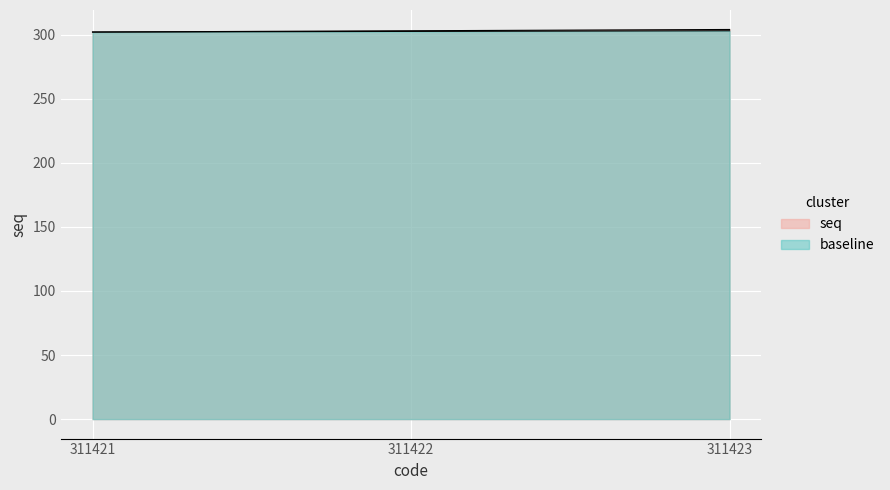

How many values exceed 303?

1